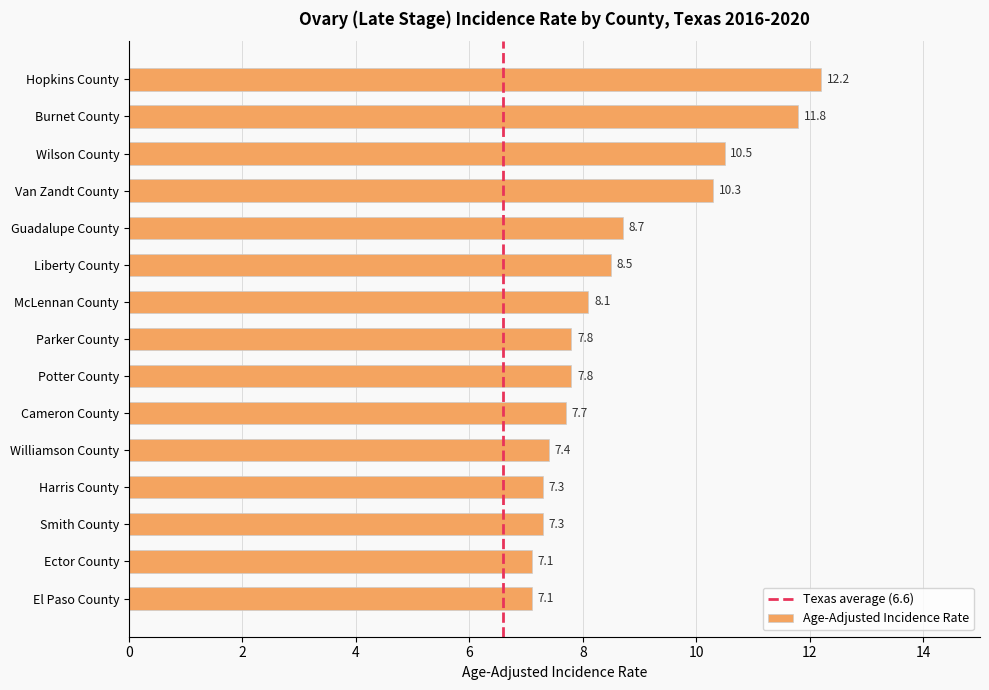

Reading bottom to top, list all the values displayed in this chart.

El Paso County=7.1	Ector County=7.1	Smith County=7.3	Harris County=7.3	Williamson County=7.4	Cameron County=7.7	Potter County=7.8	Parker County=7.8	McLennan County=8.1	Liberty County=8.5	Guadalupe County=8.7	Van Zandt County=10.3	Wilson County=10.5	Burnet County=11.8	Hopkins County=12.2